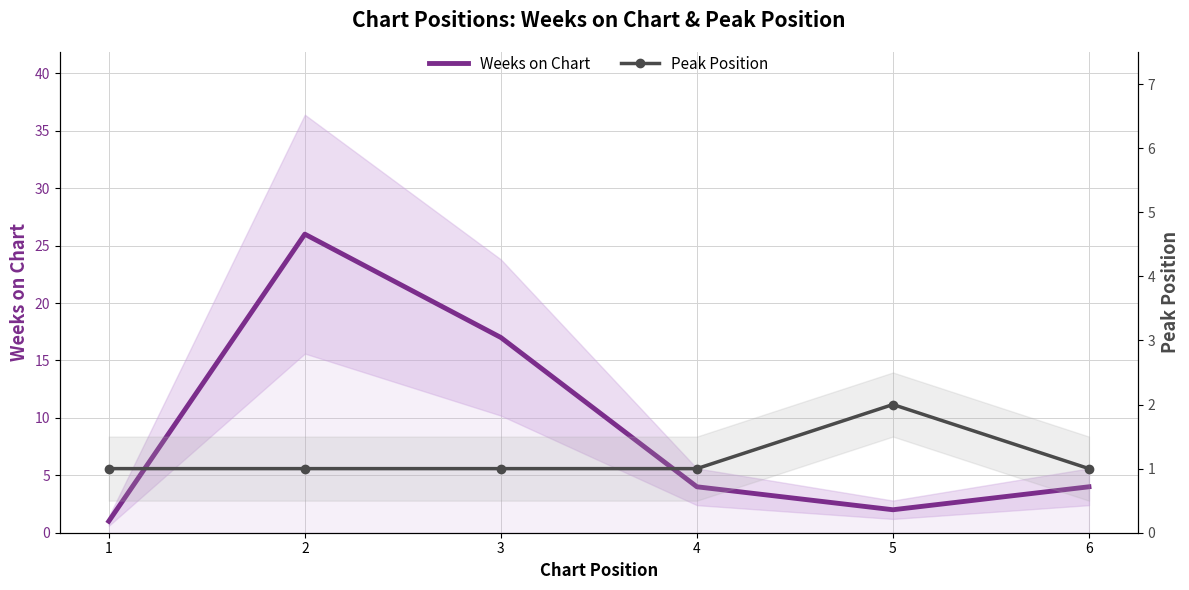

True or false: Peak Position and Weeks on Chart cross at least once.

False